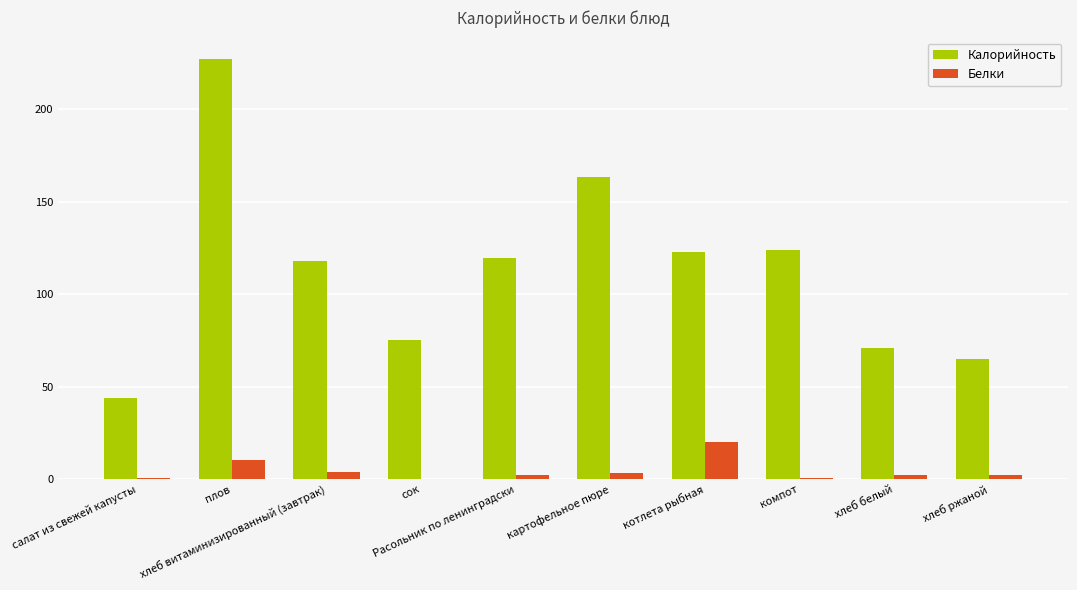

The value of Белки at плов is 10.3. True or false?

True